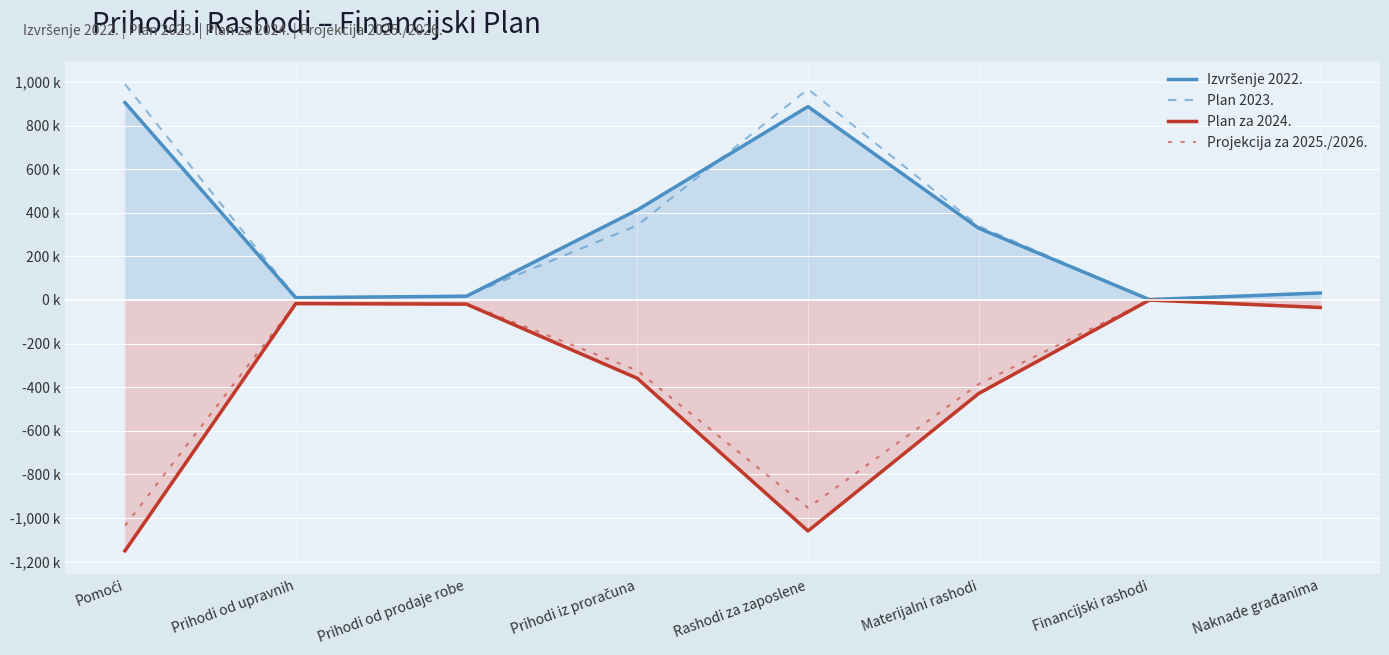

True or false: Plan za 2024. and Projekcija za 2025./2026. intersect in this chart.

False